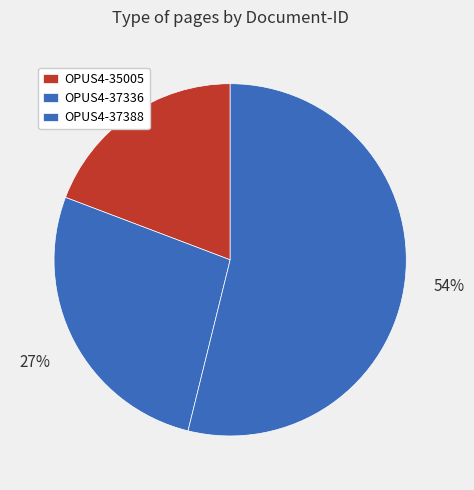

Is there any slice that represents more than half of the pie?

Yes